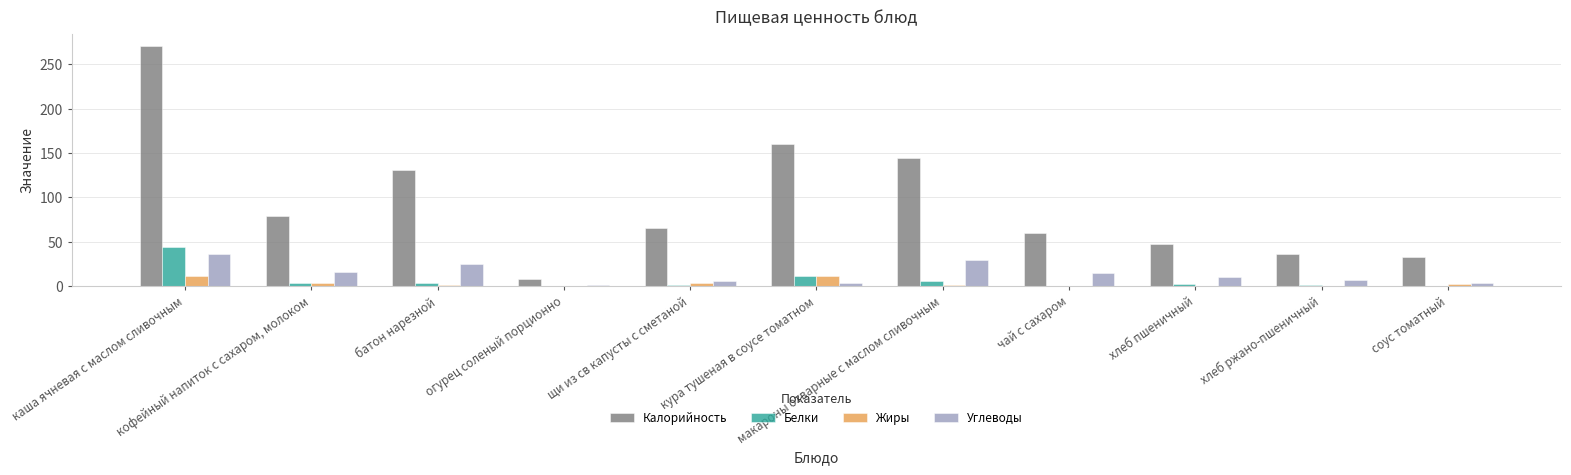

What are all the series names shown in the legend?

Калорийность, Белки, Жиры, Углеводы